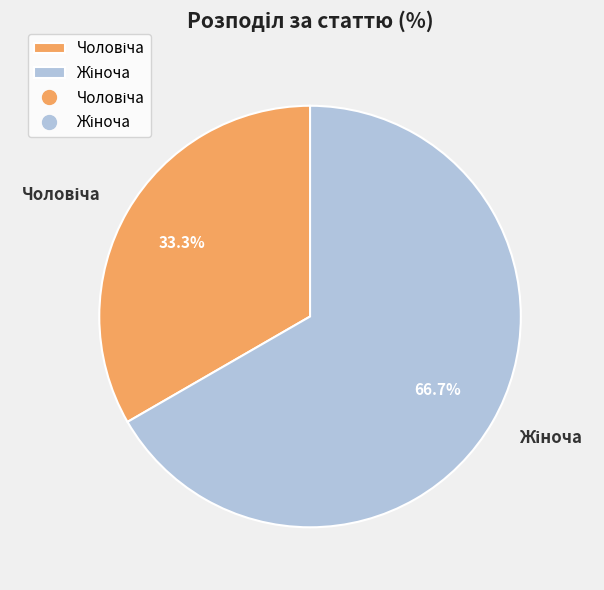

Is there any slice that represents more than half of the pie?

Yes